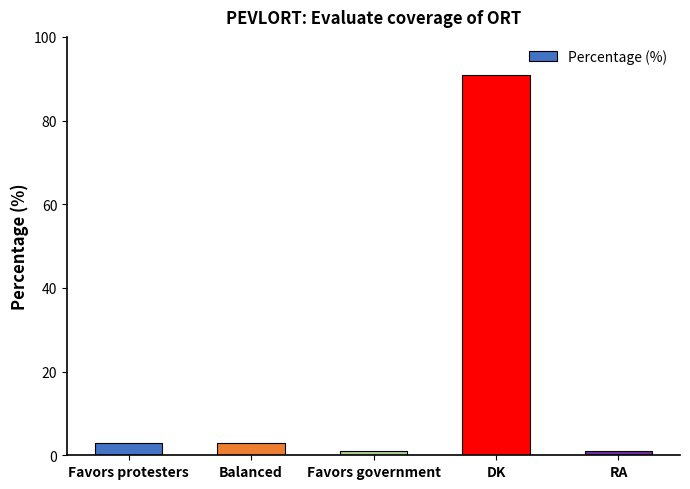

Reading right to left, transcribe all the data shown in this chart.

RA=1	DK=91	Favors government=1	Balanced=3	Favors protesters=3